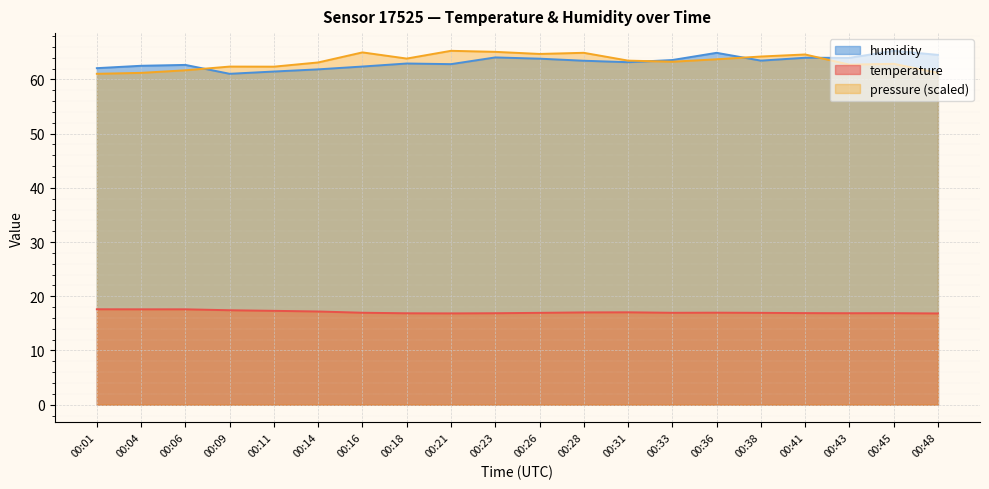

What are all the series names shown in the legend?

humidity, temperature, pressure (scaled)